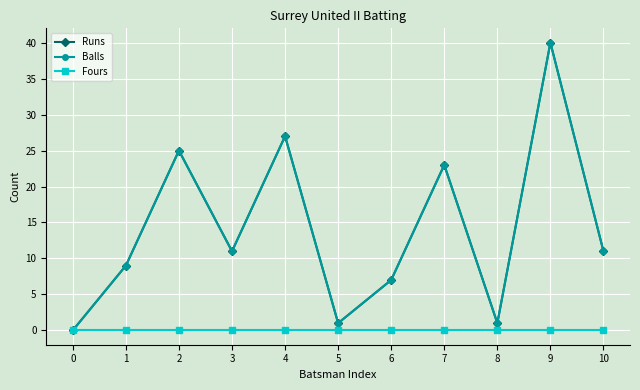

Which has a higher value, 7 or 4?

4